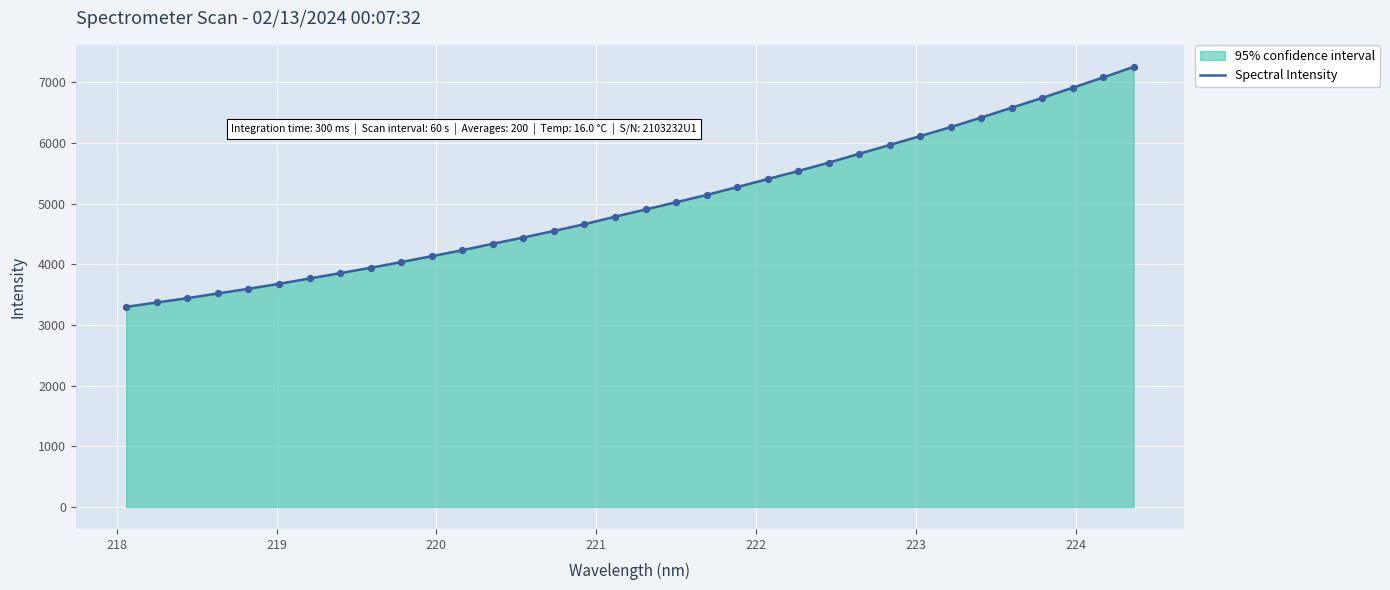

What is the difference between the maximum and minimum values?

3955.6